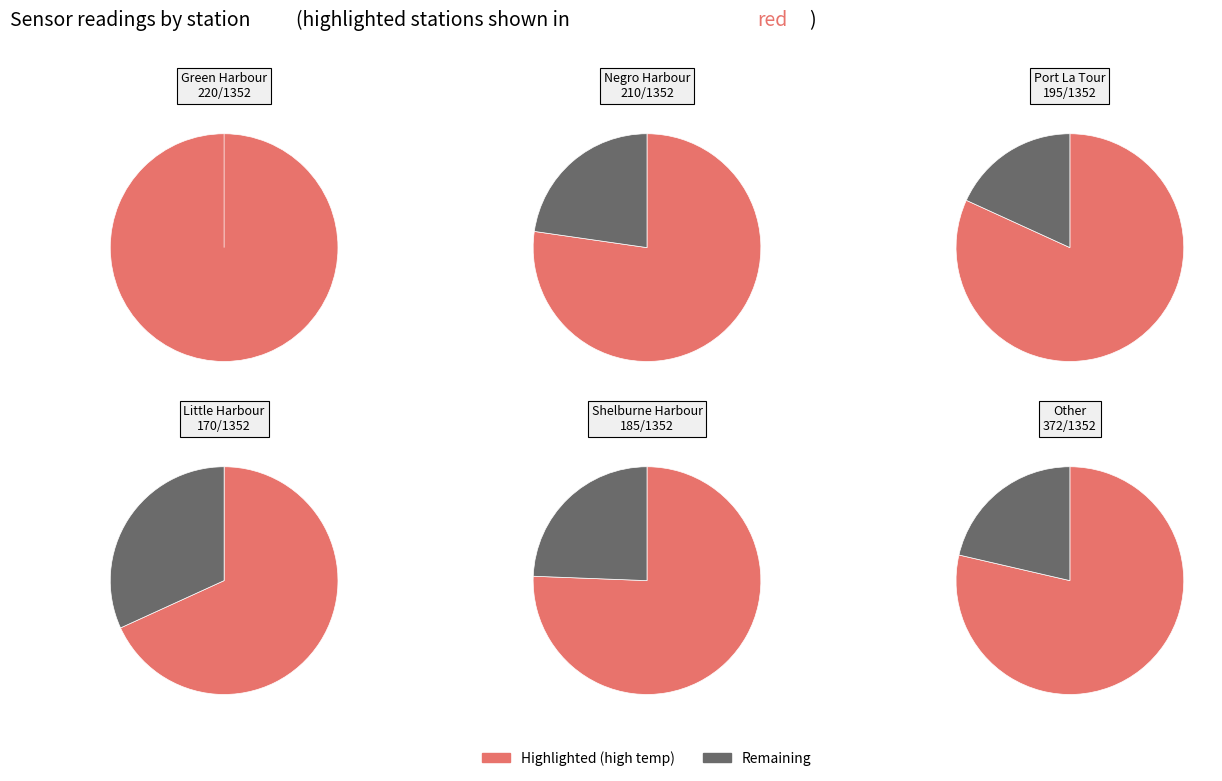

Do Other and Little Harbour-Little Harbour together represent more than half of the pie?

No